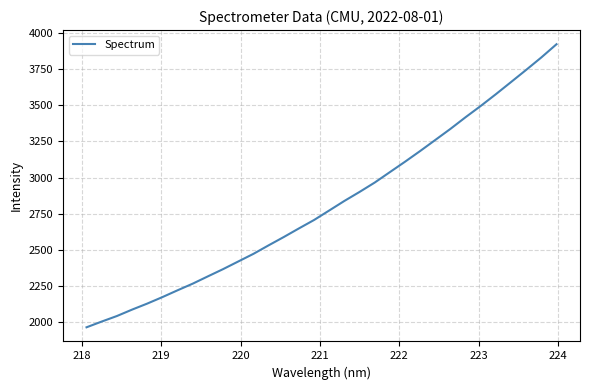

What is the average value?

2811.3